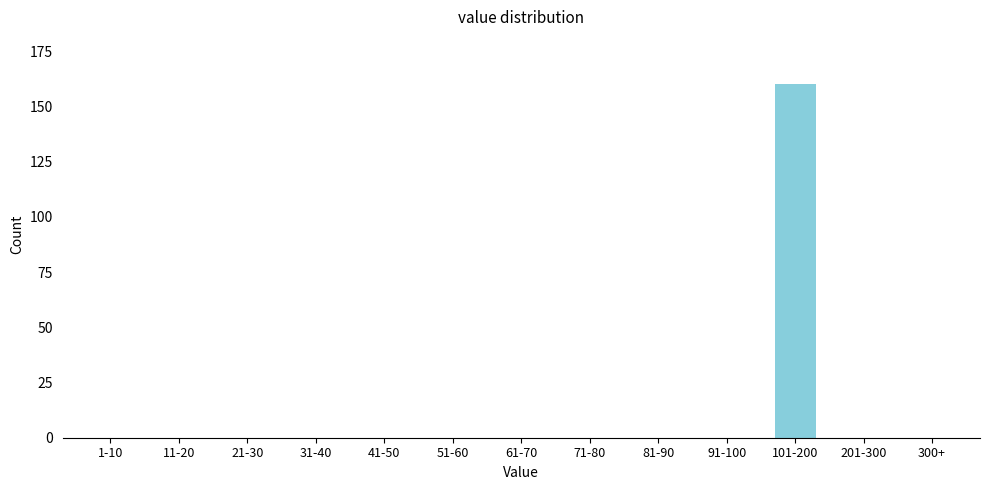

Reading right to left, extract all data points from this chart.

300+=0	201-300=0	101-200=160	91-100=0	81-90=0	71-80=0	61-70=0	51-60=0	41-50=0	31-40=0	21-30=0	11-20=0	1-10=0